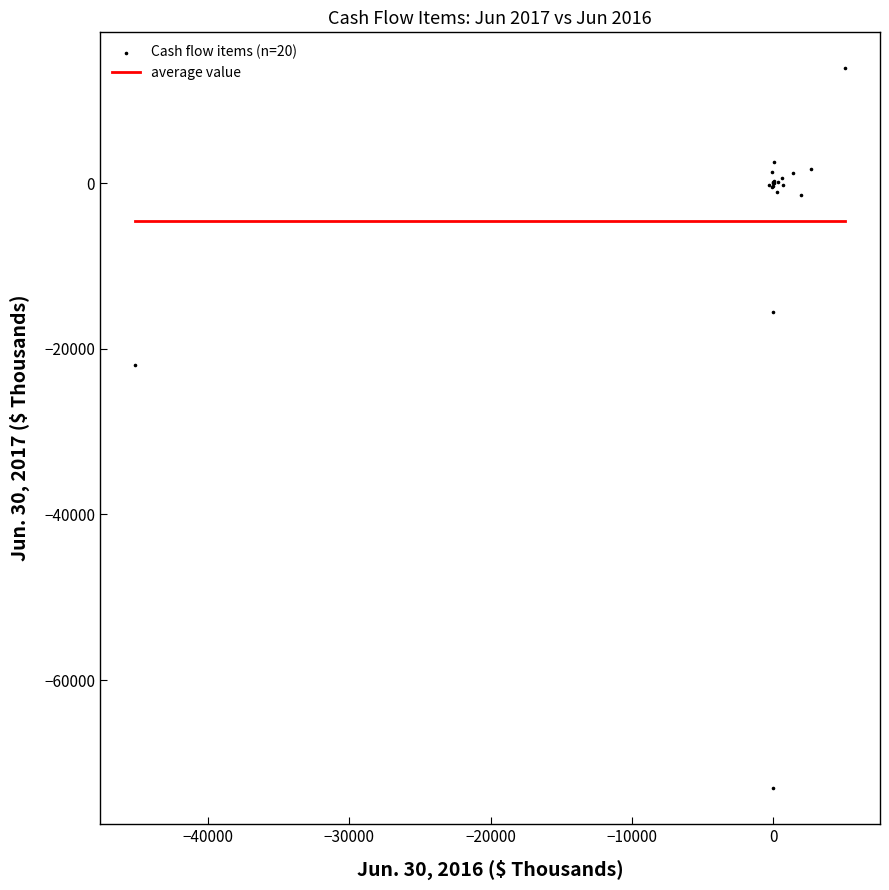

What Y value in the scatter plot is closest to -29587?

-21911